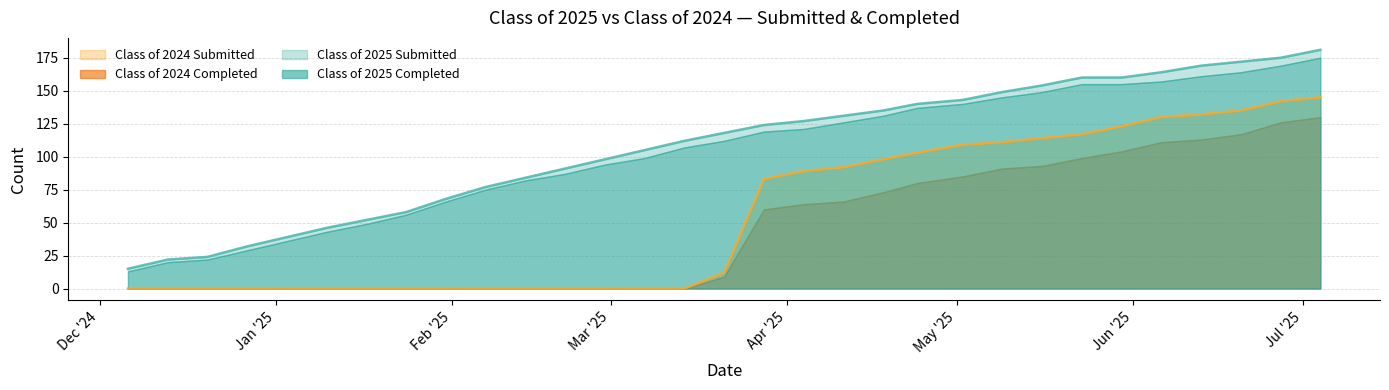

The value of Class of 2024 Submitted at 05/02/2025 is 67. True or false?

False